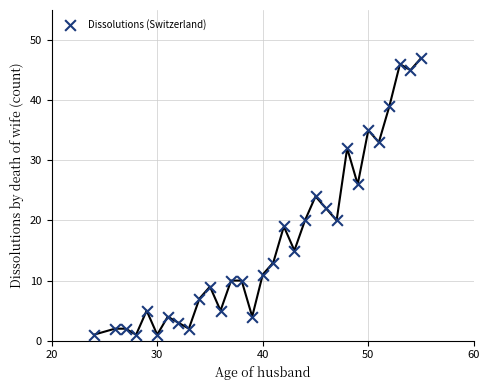

What is the range of X values (max minus min)?

31